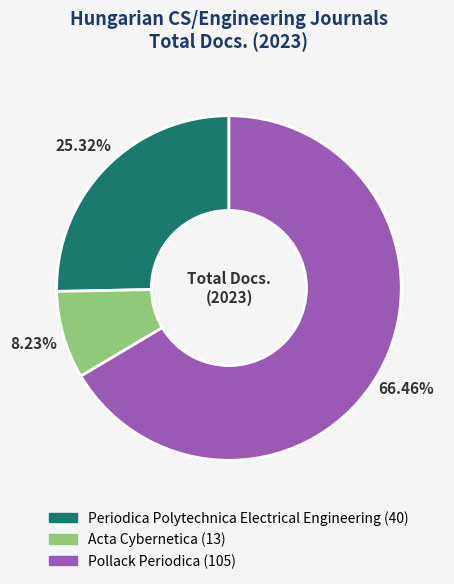

Which slice represents more than half of the pie?

Pollack Periodica